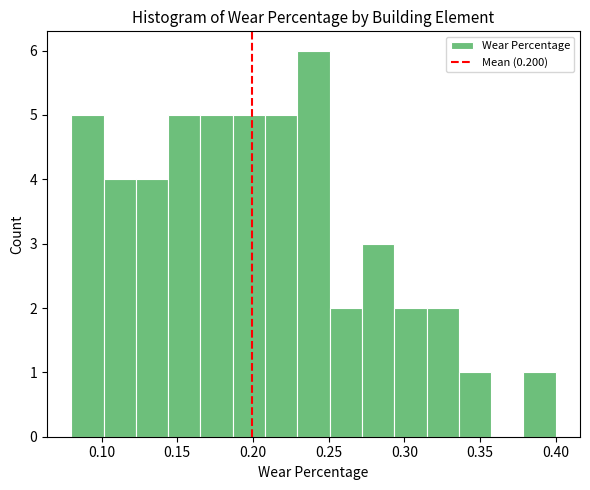

Which range on the x-axis has the tallest bar?

0.230 to 0.250